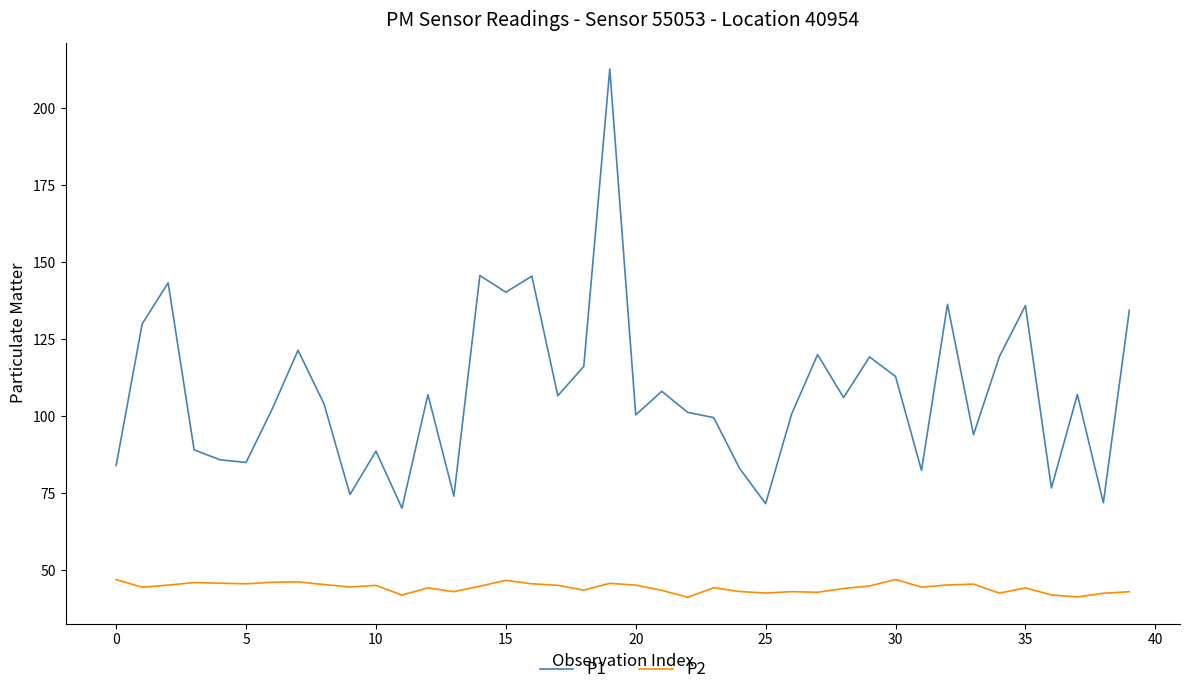

Rank the series by their maximum value, from lowest to highest.

P2, P1